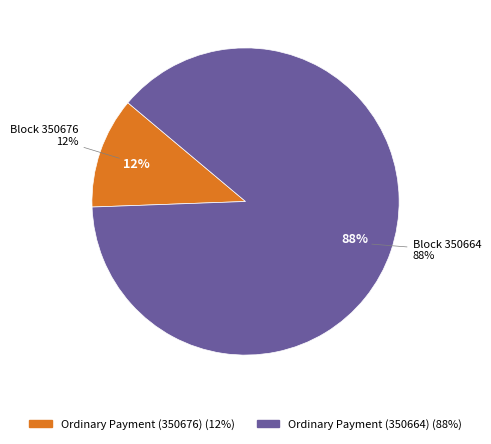

Combined, what portion of the pie is Ordinary Payment (350664) and Ordinary Payment (350676)?

100.0%